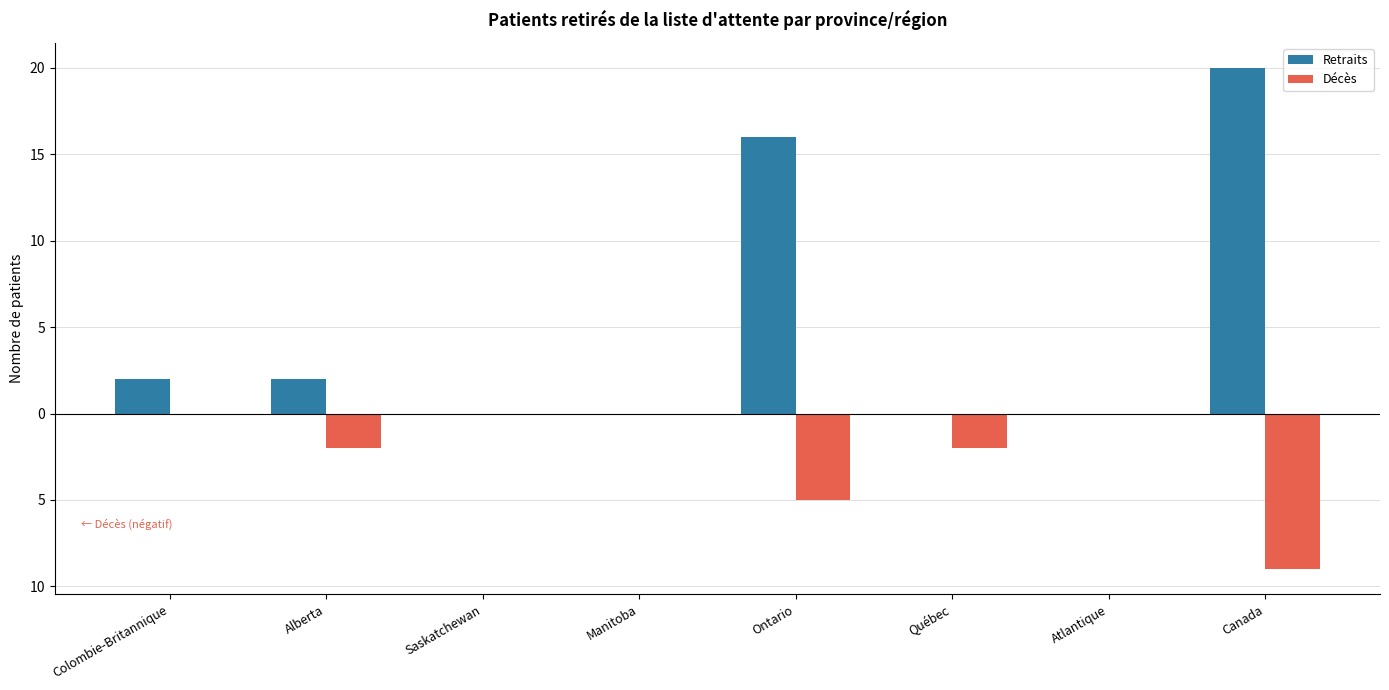

What are all the series names shown in the legend?

Retraits, Décès